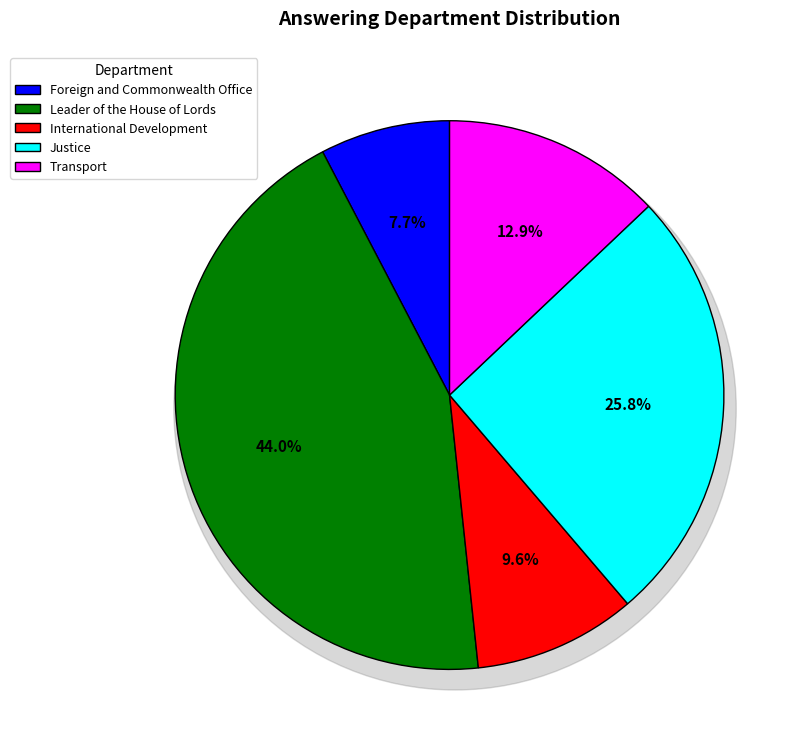

Combined, do Leader of the House of Lords and Justice account for over 50%?

Yes